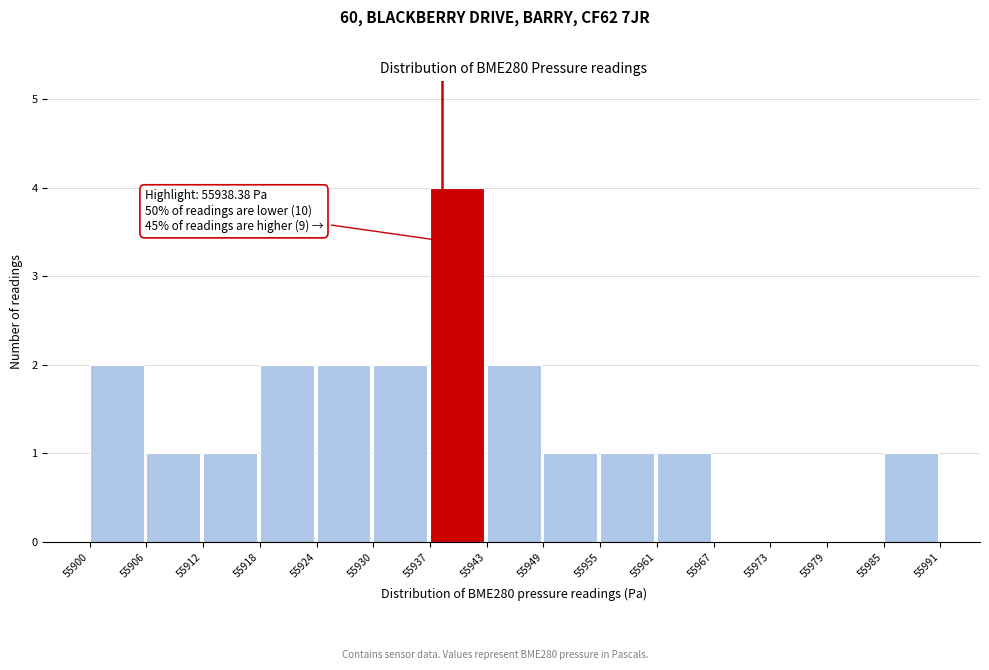

Over which range of the x-axis is the bar tallest?

55937 to 55943